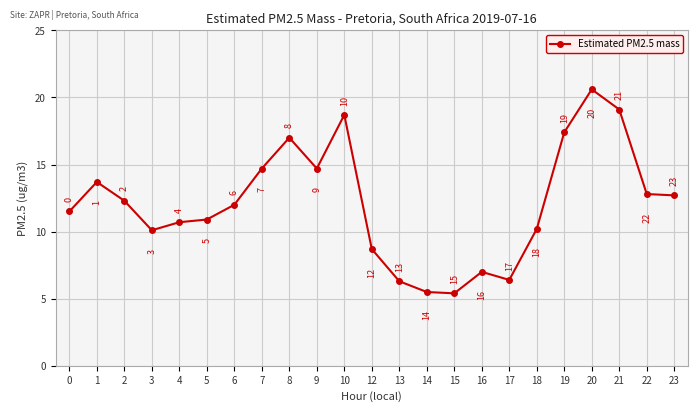

At which label does the data first exceed 12?

1